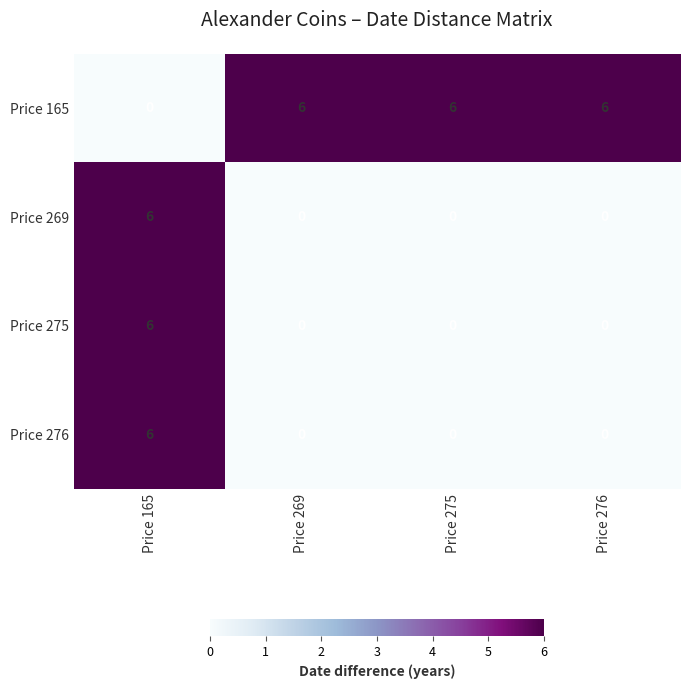

Which category has the highest value in the Price 276 series?

Price 165